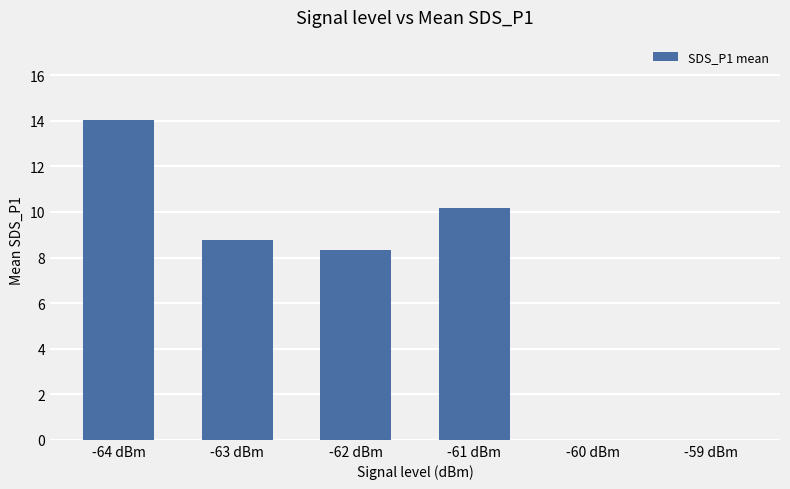

Reading left to right, transcribe all the data shown in this chart.

-64 dBm=14.1	-63 dBm=8.8	-62 dBm=8.3	-61 dBm=10.2	-60 dBm=0.0	-59 dBm=0.0